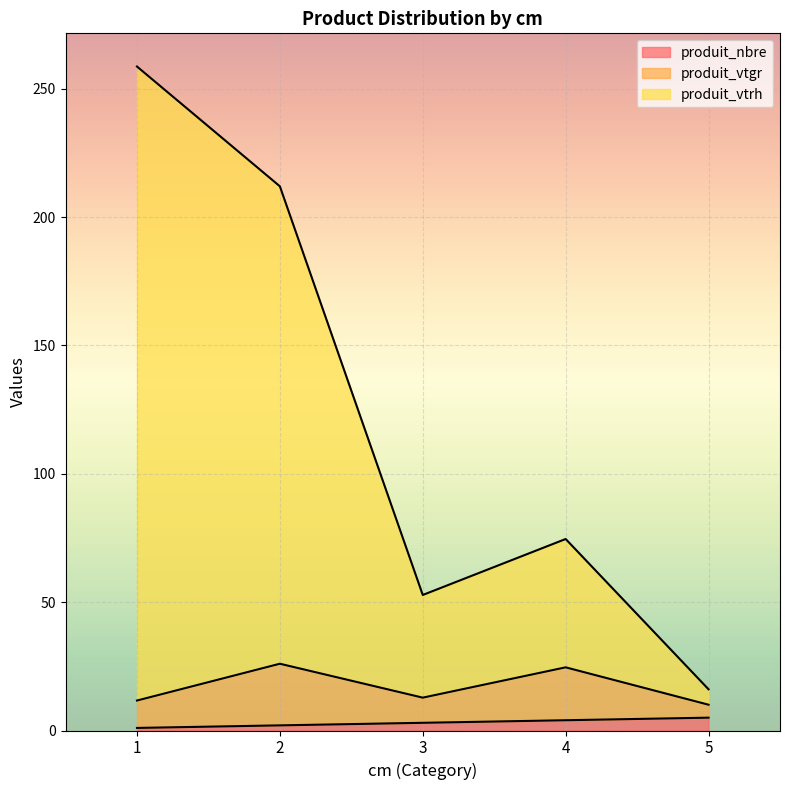

What is the total value across all series at 1?

258.7